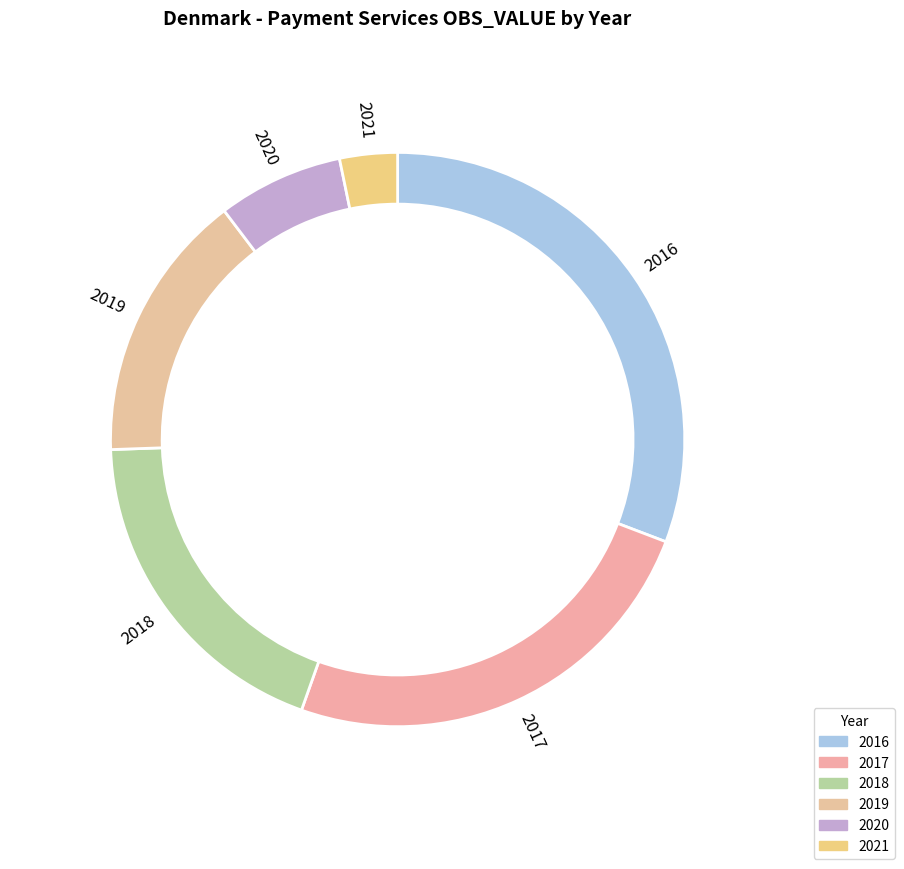

How many slices are in this pie chart?

6